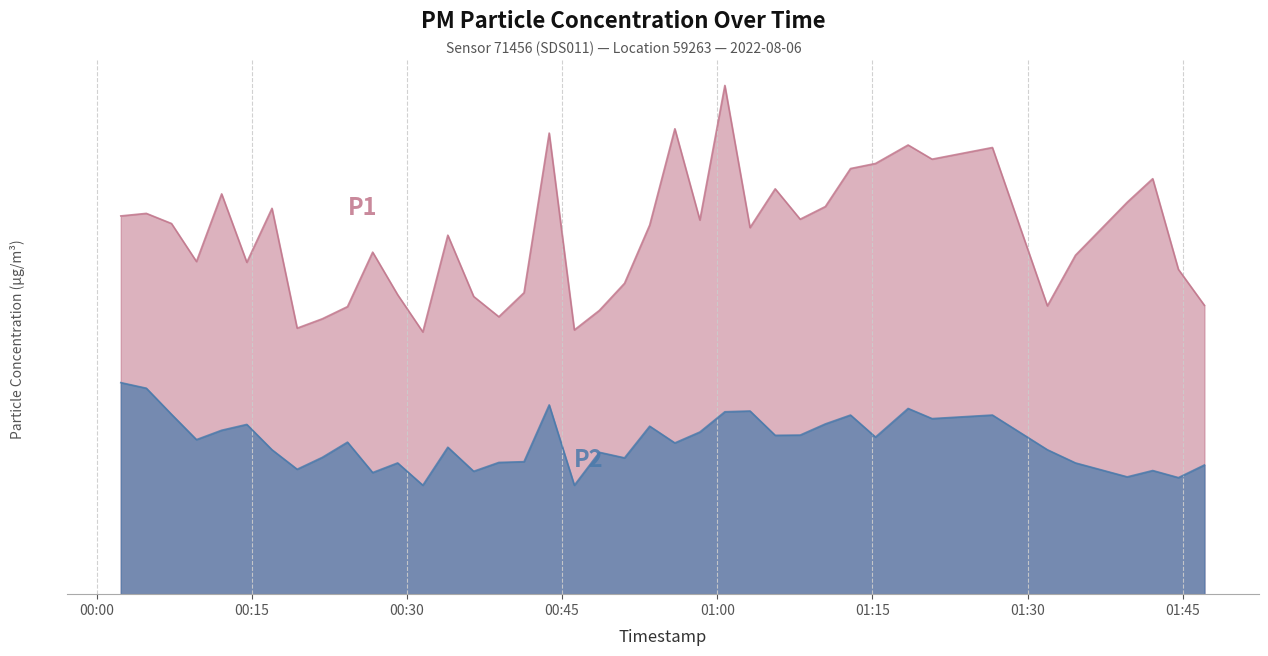

Does the chart display data point markers on the line(s)?

No